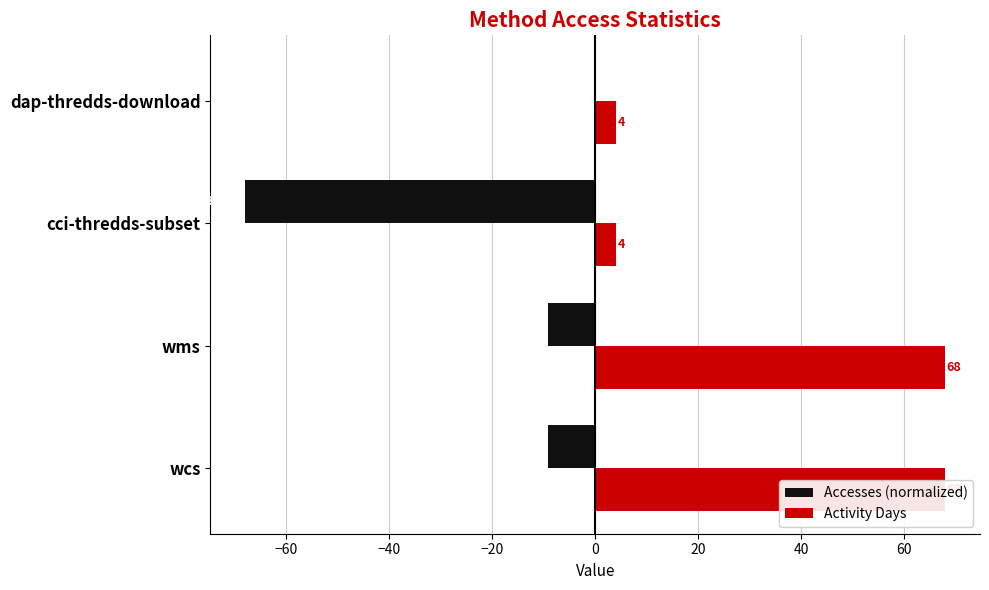

Rank the series at dap-thredds-download from highest to lowest value.

Activity Days, Accesses (normalized)